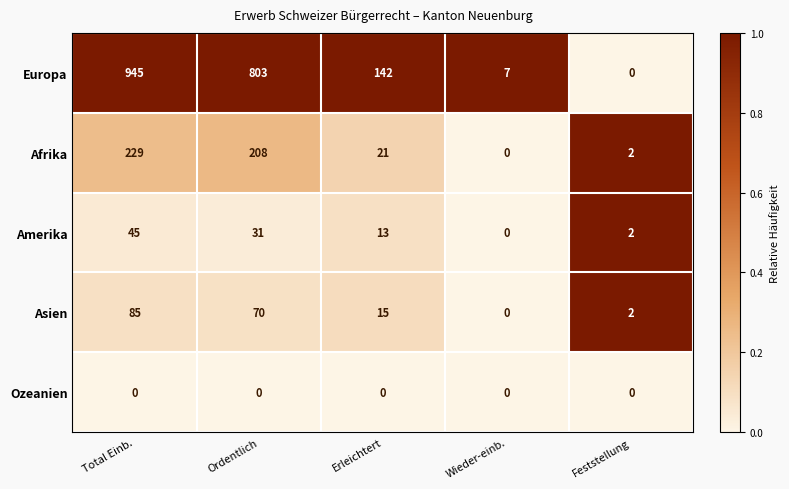

Which series has the largest total across all categories?

Europa